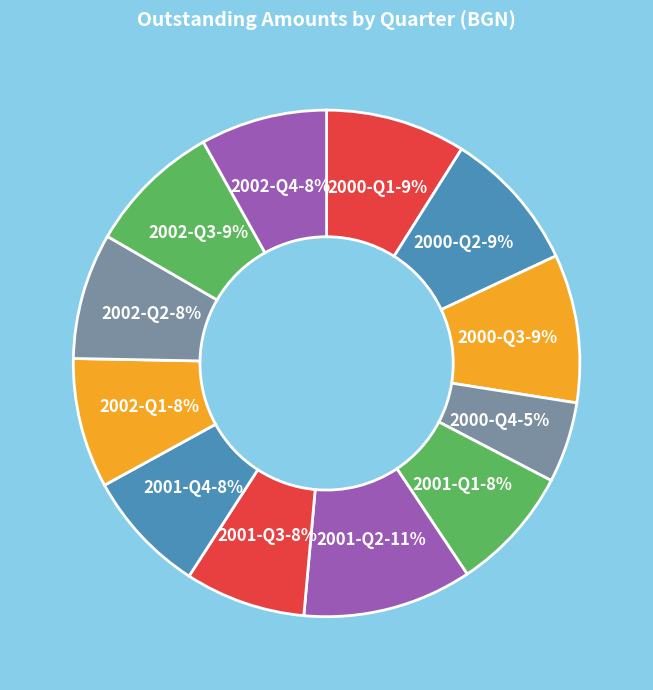

Approximately how many times larger is the value at 2000-Q3 compared to 2002-Q1?

1.1